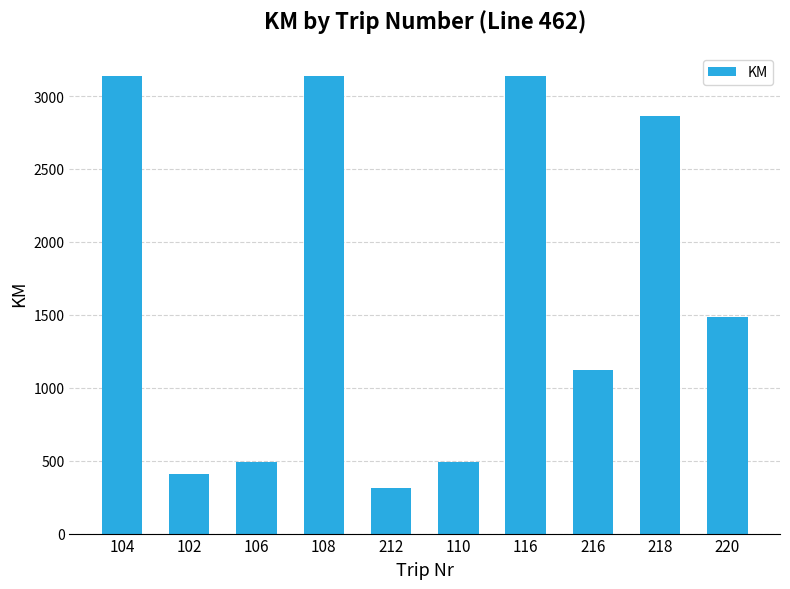

What is the sum of the values at 106 and 220?

1974.7